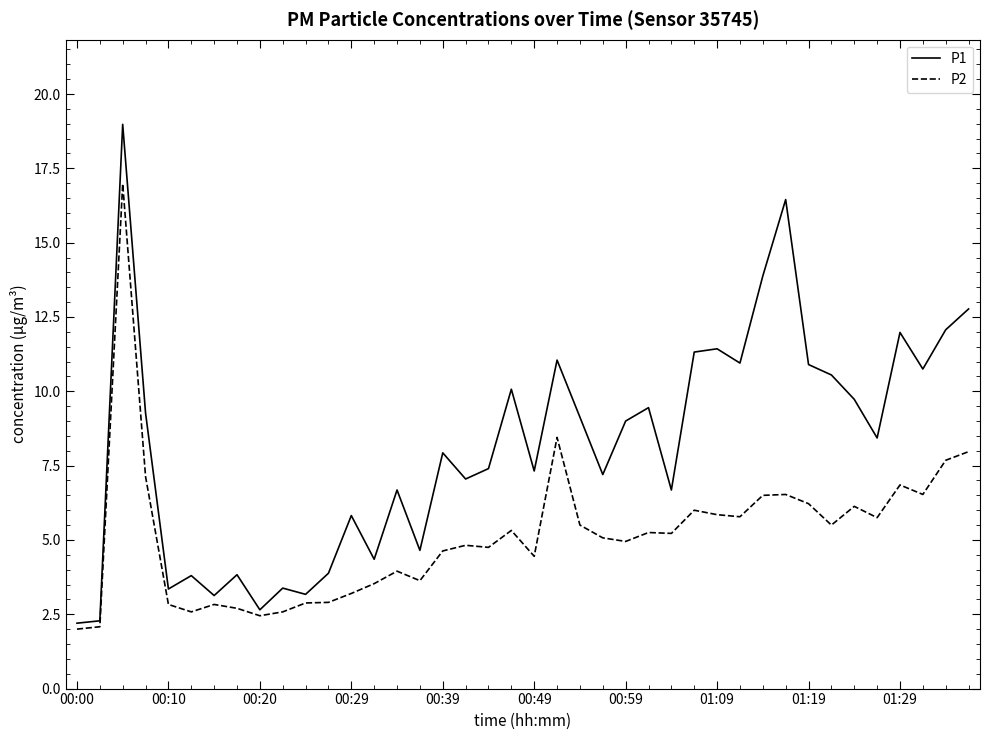

True or false: P2 and P1 cross at least once.

False